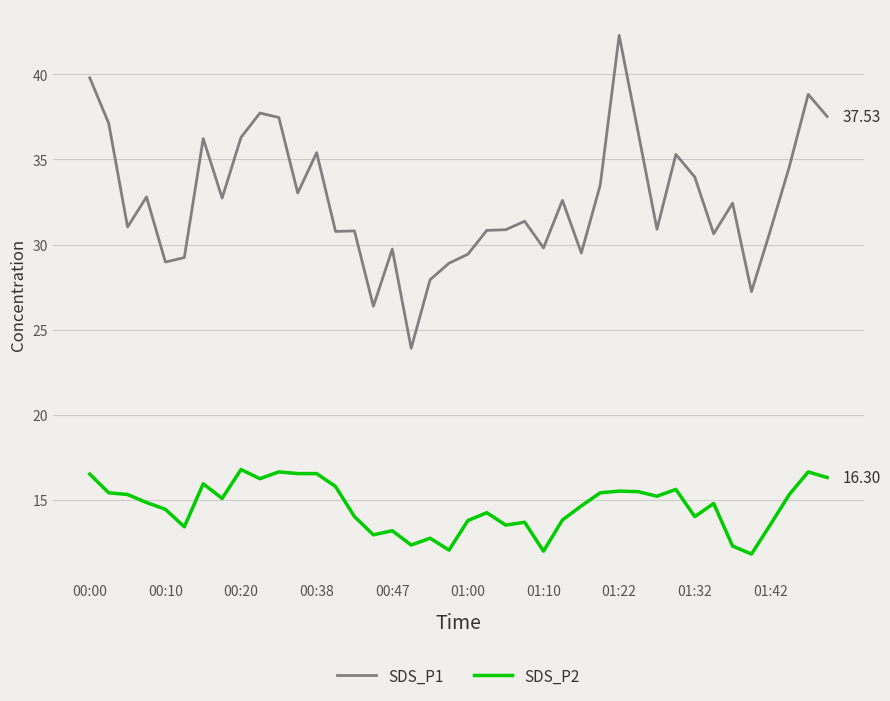

What is the maximum value shown in the chart?

42.3